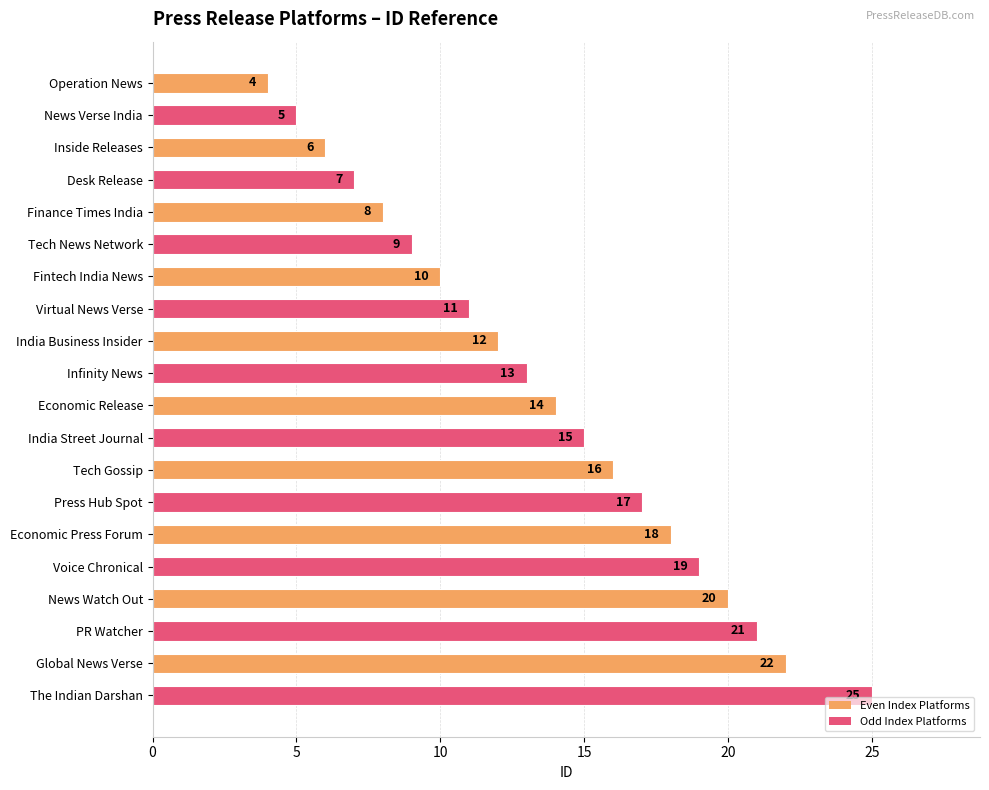

Reading top to bottom, transcribe all the data shown in this chart.

Operation News=4	News Verse India=5	Inside Releases=6	Desk Release=7	Finance Times India=8	Tech News Network=9	Fintech India News=10	Virtual News Verse=11	India Business Insider=12	Infinity News=13	Economic Release=14	India Street Journal=15	Tech Gossip=16	Press Hub Spot=17	Economic Press Forum=18	Voice Chronical=19	News Watch Out=20	PR Watcher=21	Global News Verse=22	The Indian Darshan=25